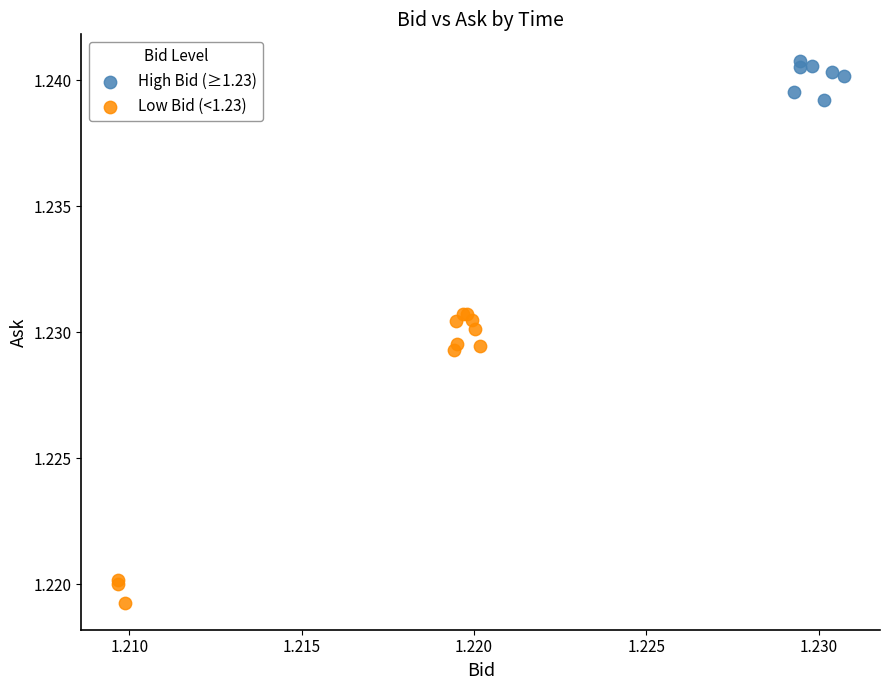

Which series reaches the maximum Y coordinate?

High Bid (≥1.23)